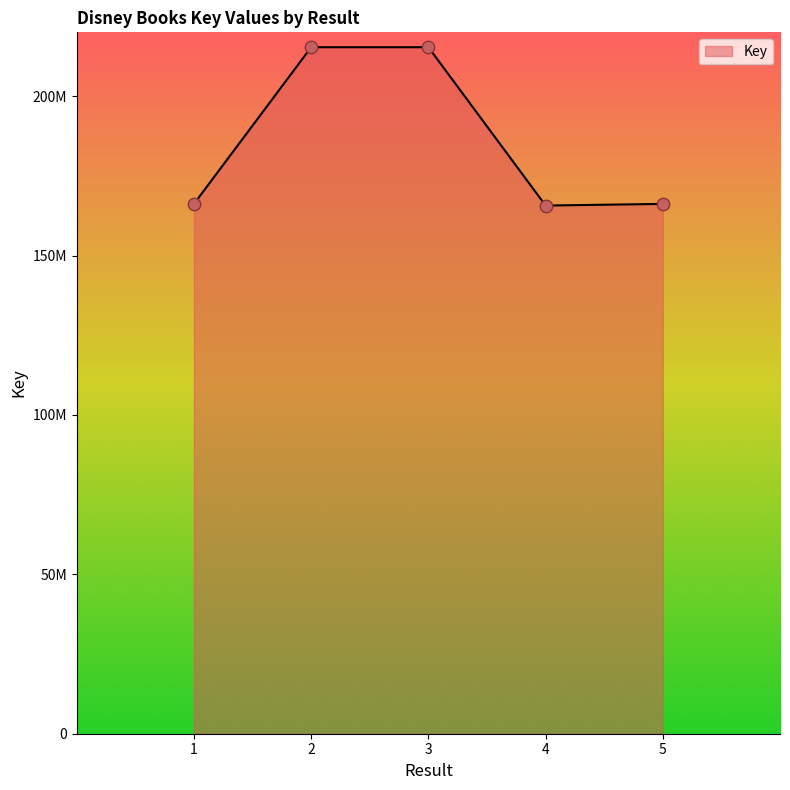

Between 3 and 4, which is larger?

3